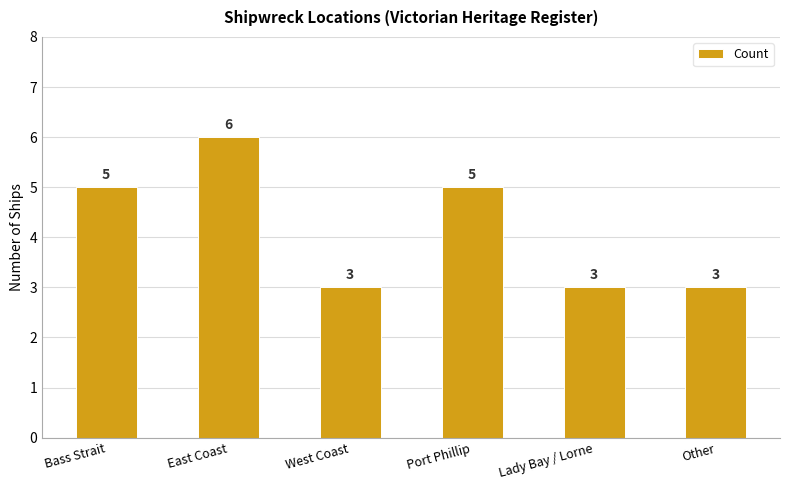

True or false: the data shows 1 at Lady Bay / Lorne.

False